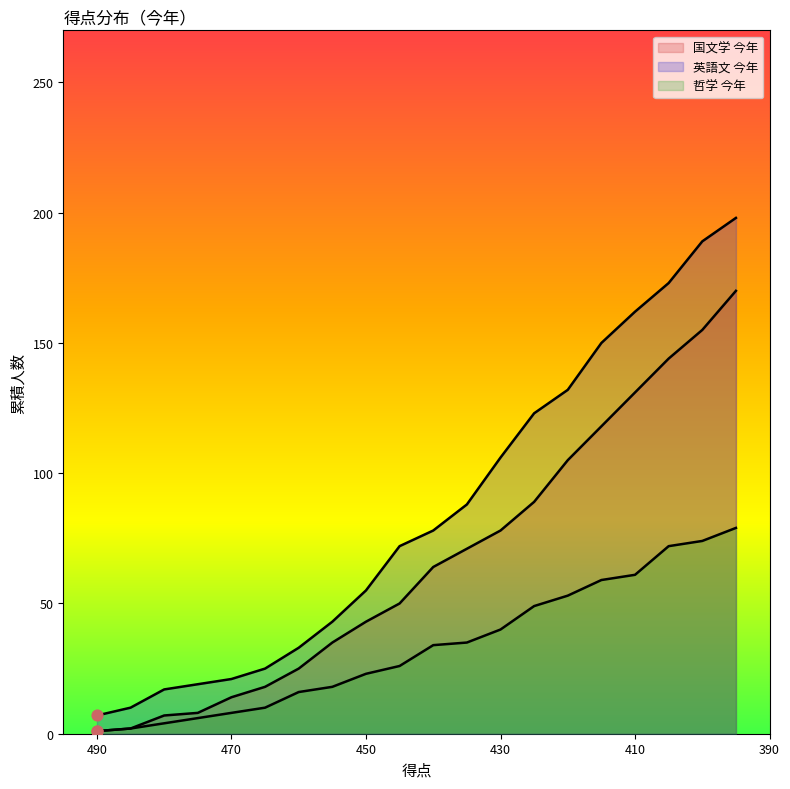

Which series has the widest spread of Y values?

英語文 今年